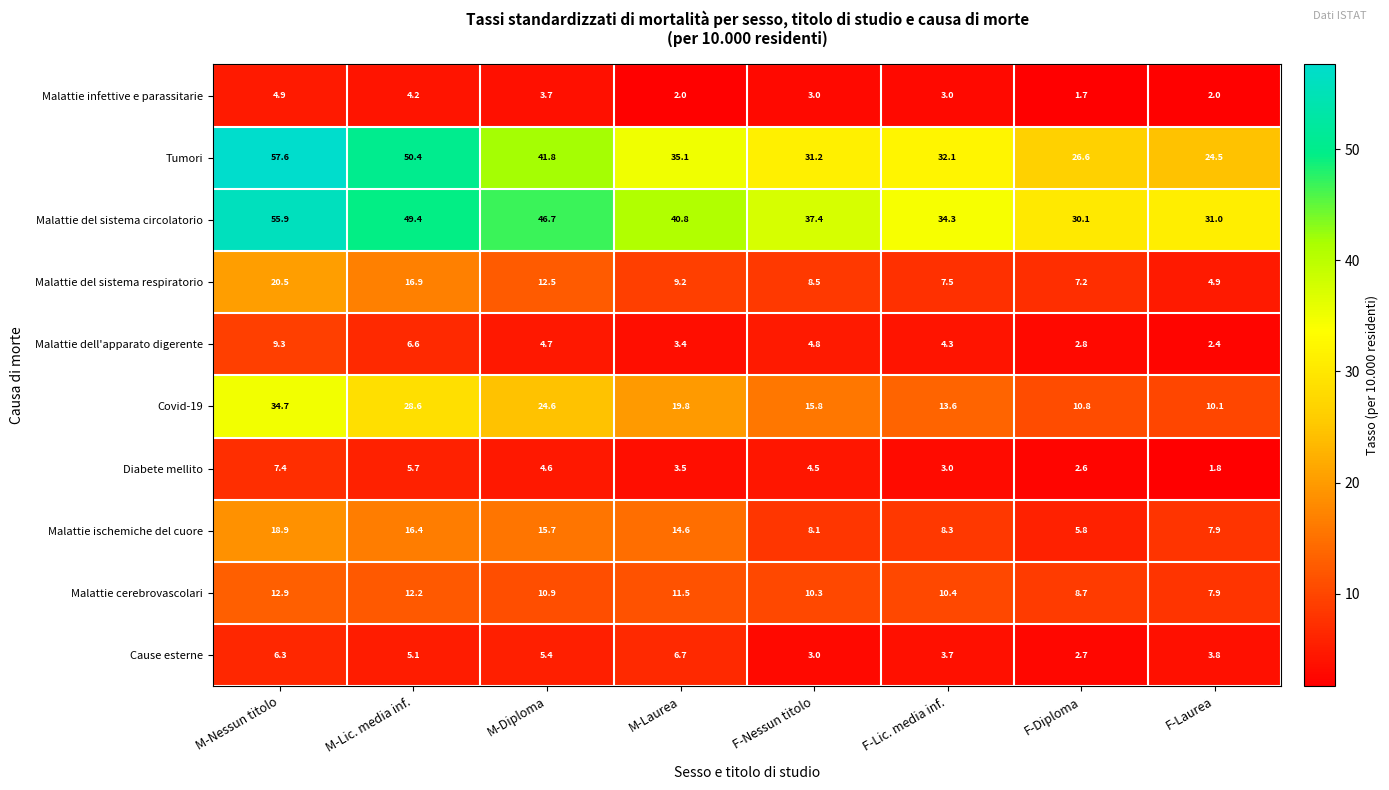

What is the difference between the maximum and minimum values in the Malattie del sistema respiratorio series?

15.6